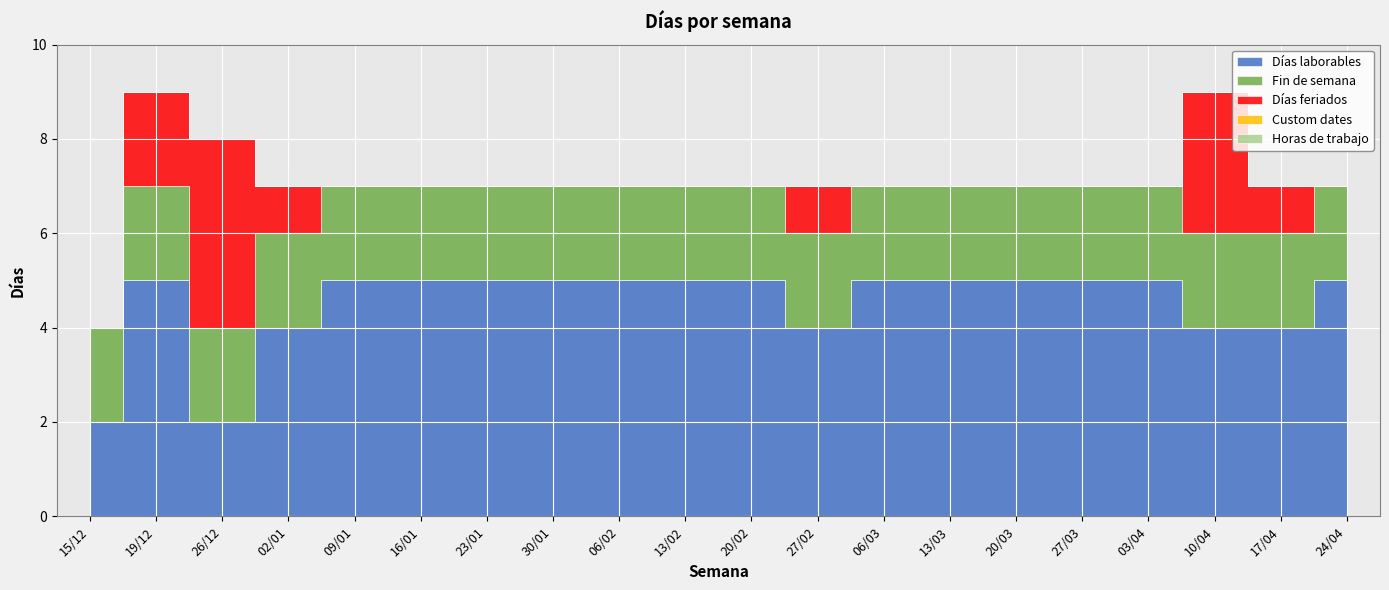

Reading left to right, transcribe all the data shown in this chart.

Días laborables: 2	5	2	4	5	5	5	5	5	5	5	4	5	5	5	5	5	4	4	5
Fin de semana: 2	2	2	2	2	2	2	2	2	2	2	2	2	2	2	2	2	2	2	2
Días feriados: 0	2	4	1	0	0	0	0	0	0	0	1	0	0	0	0	0	3	1	0
Custom dates: 0	0	0	0	0	0	0	0	0	0	0	0	0	0	0	0	0	0	0	0
Horas de trabajo: 0	0	0	0	0	0	0	0	0	0	0	0	0	0	0	0	0	0	0	0